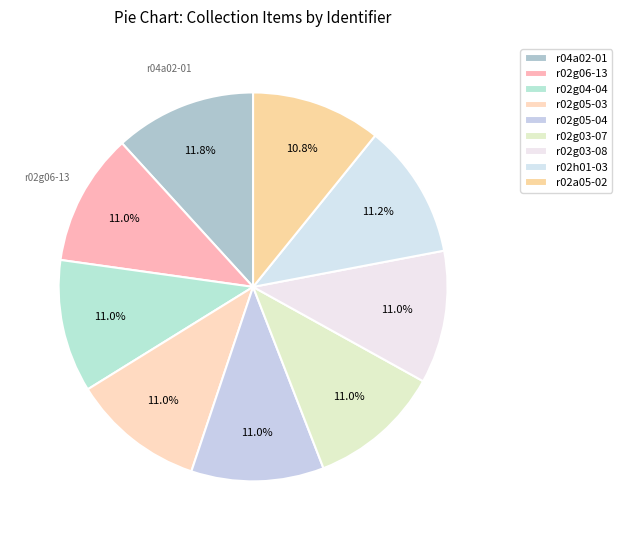

How many slices are in this pie chart?

9